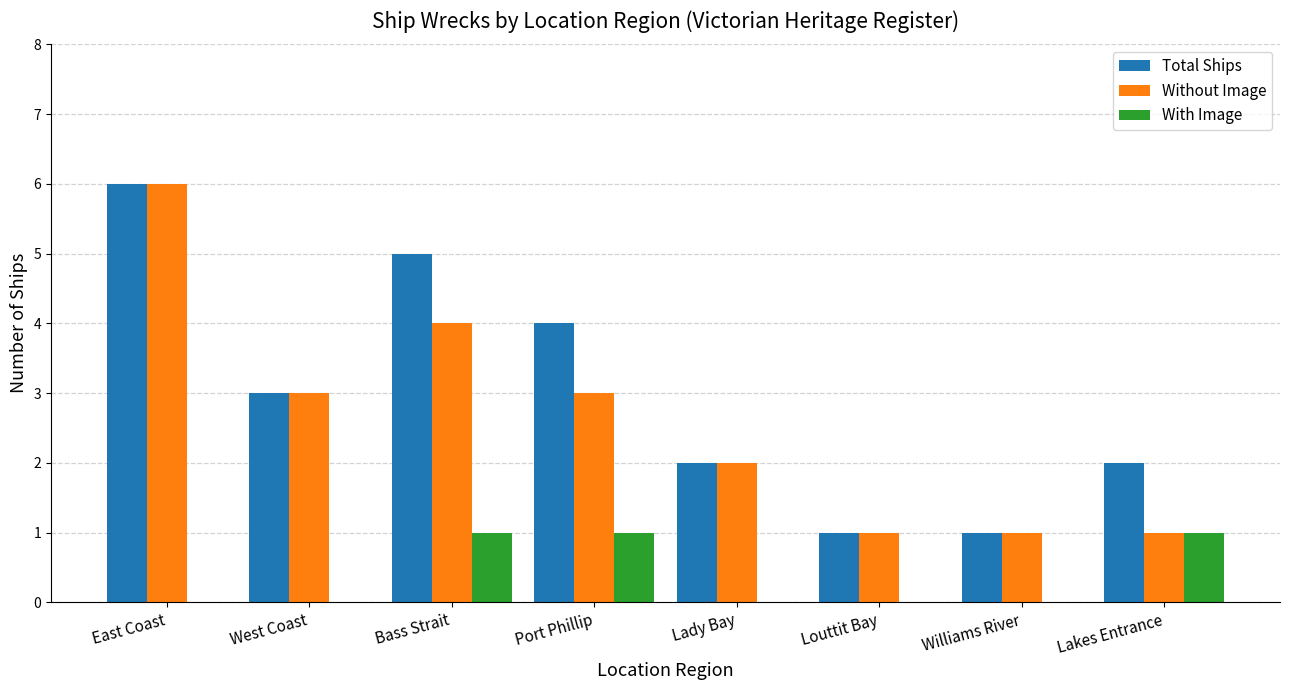

What is the sum of all With Image values?

3